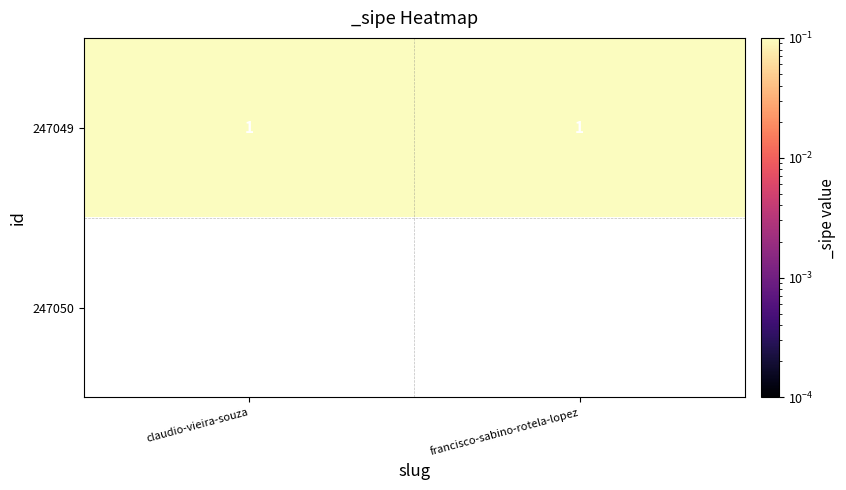

True or false: 247049 has a value of 1 at francisco-sabino-rotela-lopez.

True